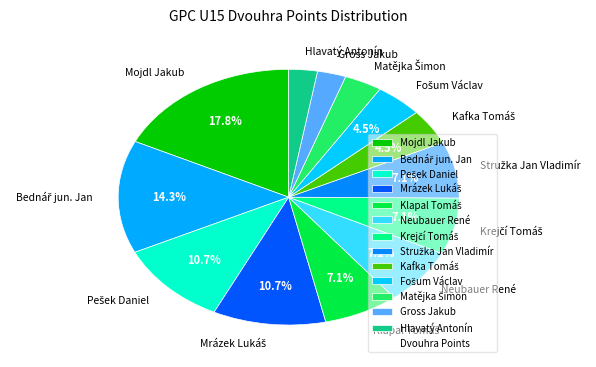

Which category has the biggest portion of the pie?

Mojdl Jakub